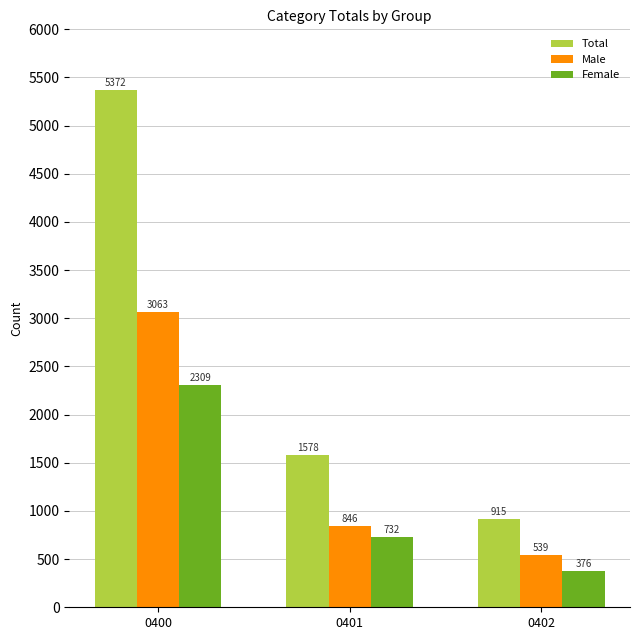

What are all the series names shown in the legend?

Total, Male, Female